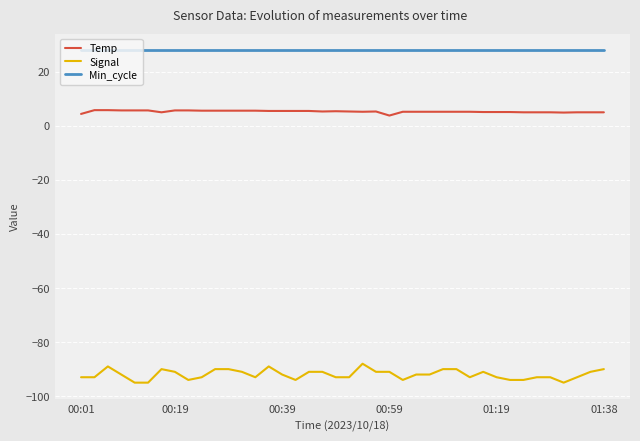

Which series has the largest total across all categories?

Min_cycle